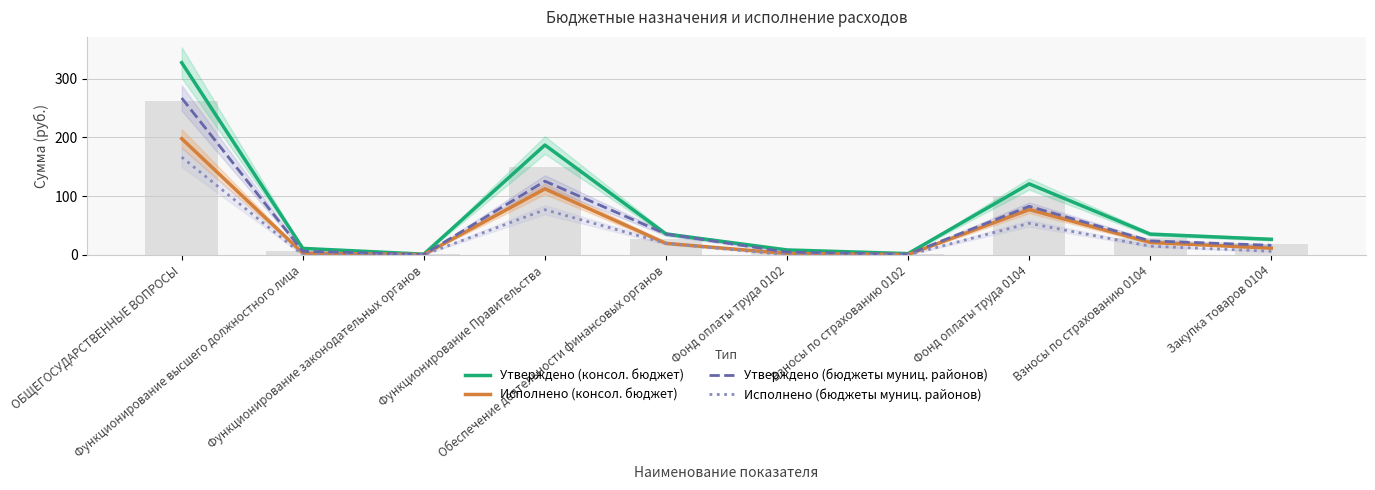

What is the label of the 8th bar from the right?

Функционирование законодательных органов